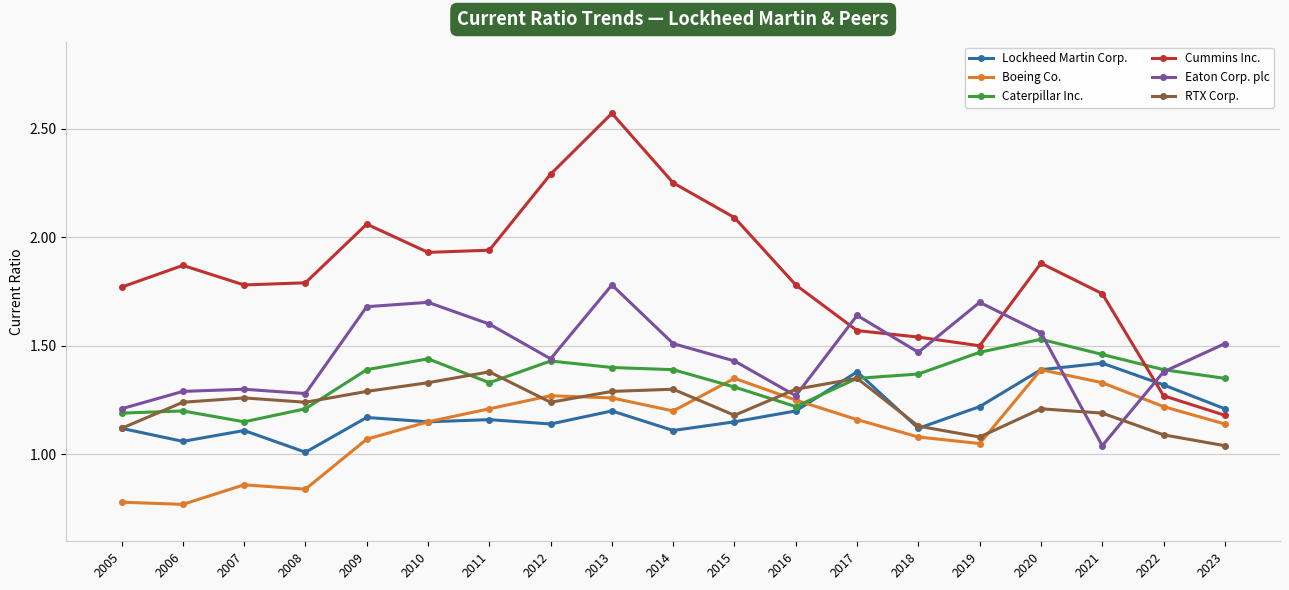

True or false: Cummins Inc. and Boeing Co. cross at least once.

False